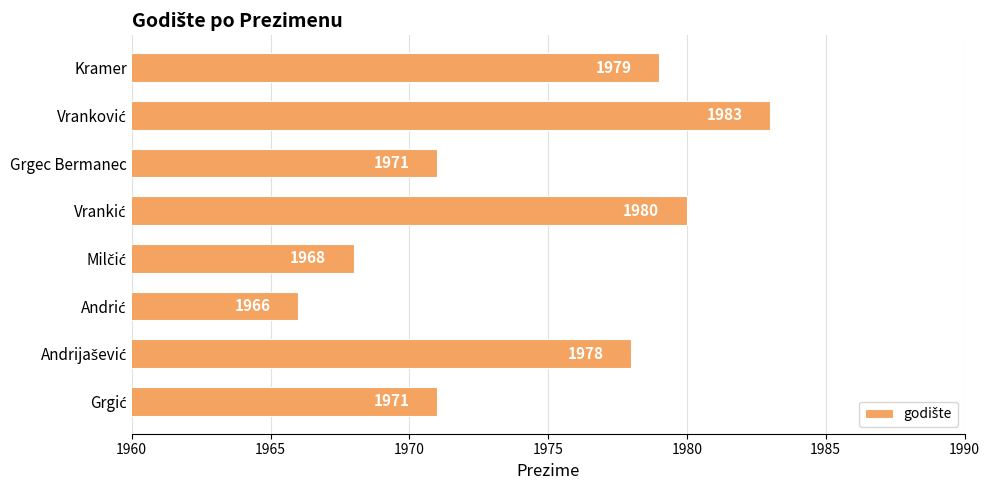

What is the approximate value at Grgec Bermanec?

1971